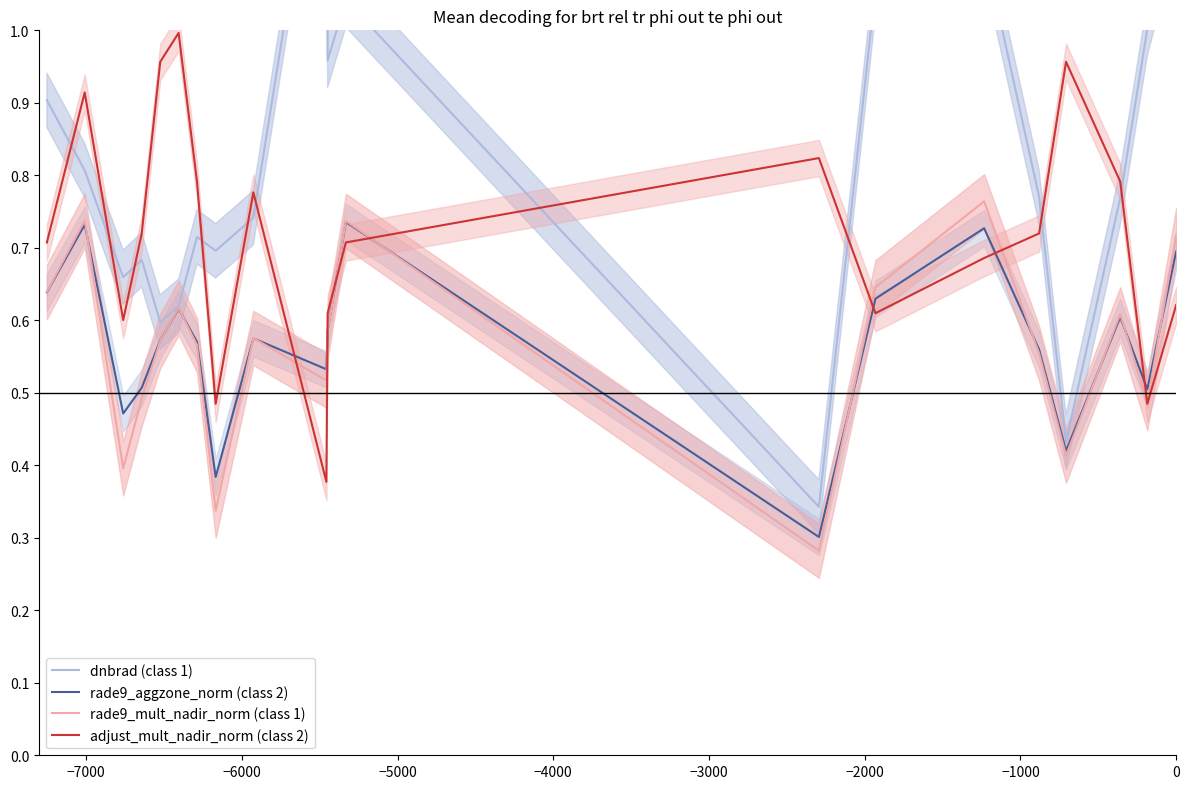

True or false: rade9_aggzone_norm (class 2) and adjust_mult_nadir_norm (class 2) cross at least once.

True